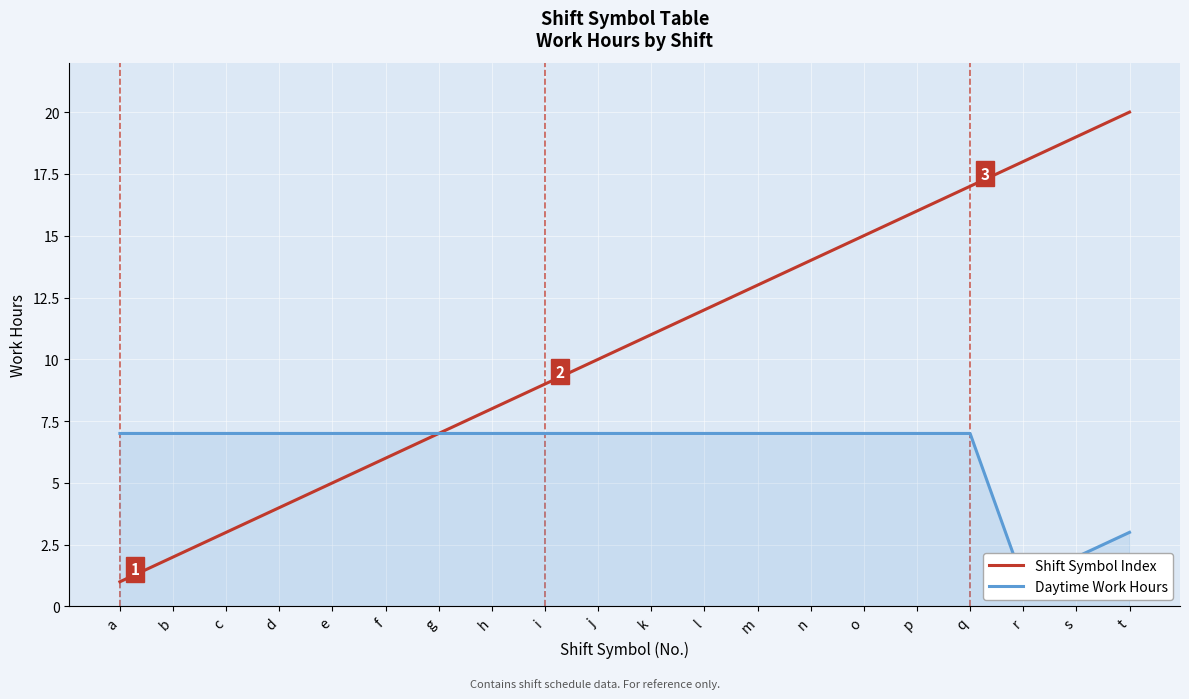

True or false: Daytime Work Hours and Shift Symbol Index cross at least once.

False